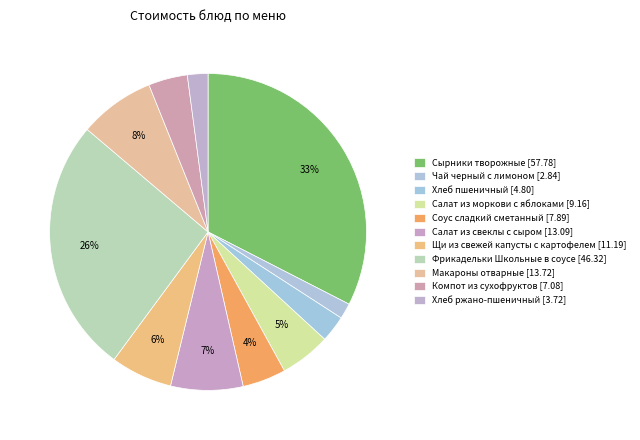

True or false: Фрикадельки Школьные в соусе accounts for 26% of the total.

True